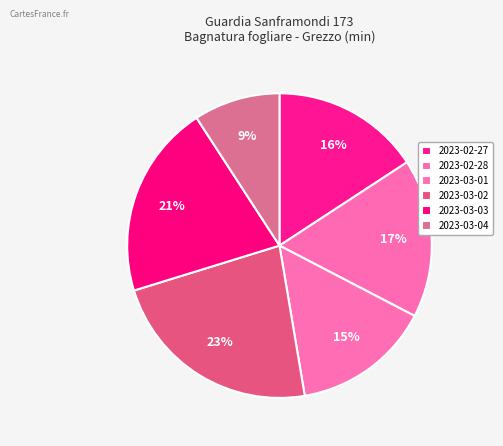

To the nearest percent, what is the difference between the 2023-02-28 and 2023-03-04 slice percentages?

8%